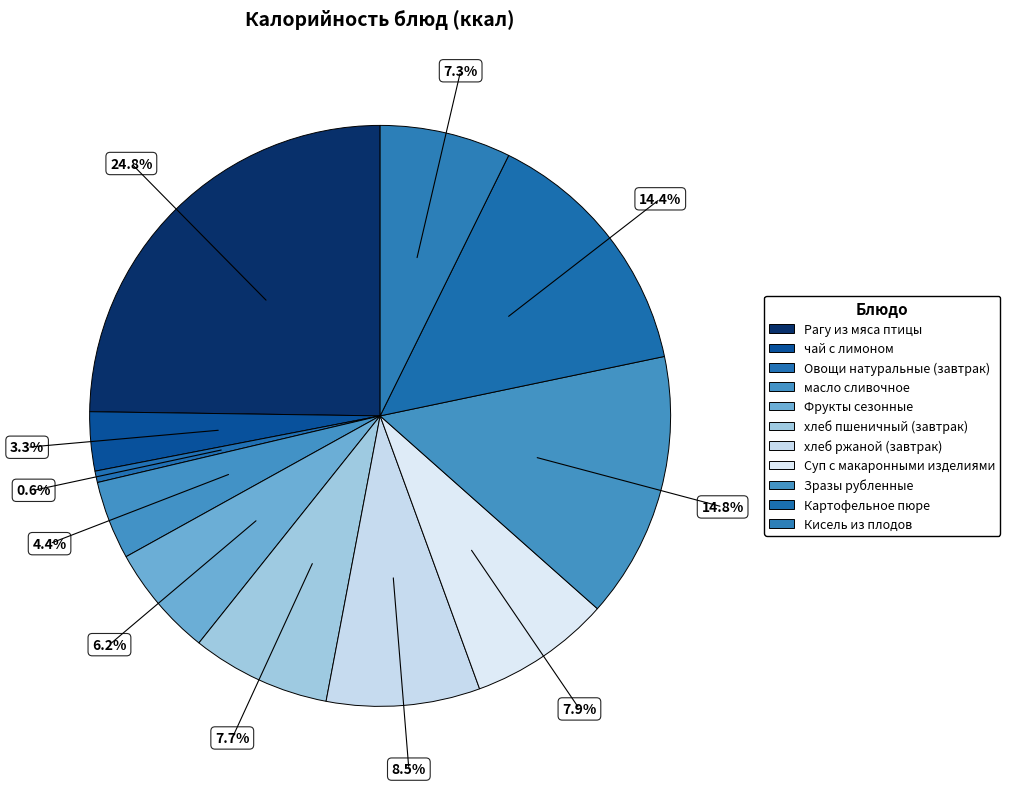

True or false: Зразы рубленные accounts for 2% of the total.

False